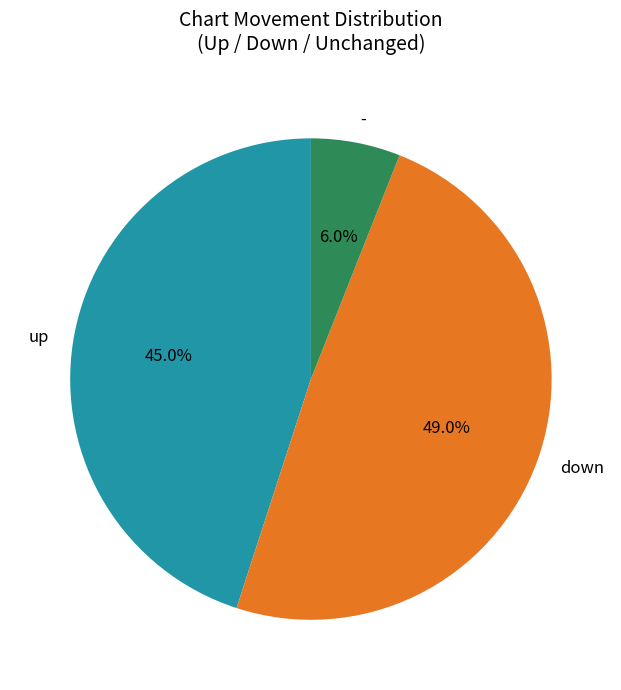

To the nearest percent, what percentage of the pie is -?

6%